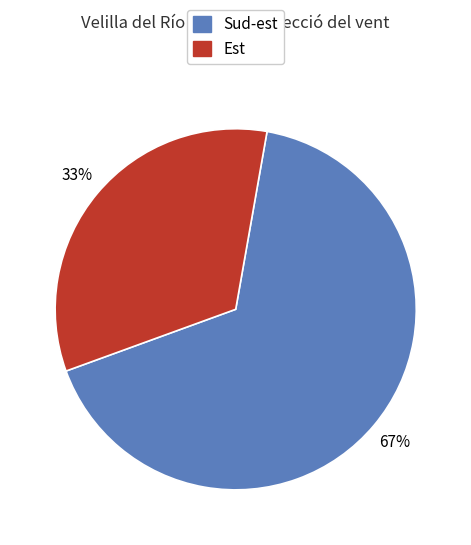

Count the number of slices in the pie.

2